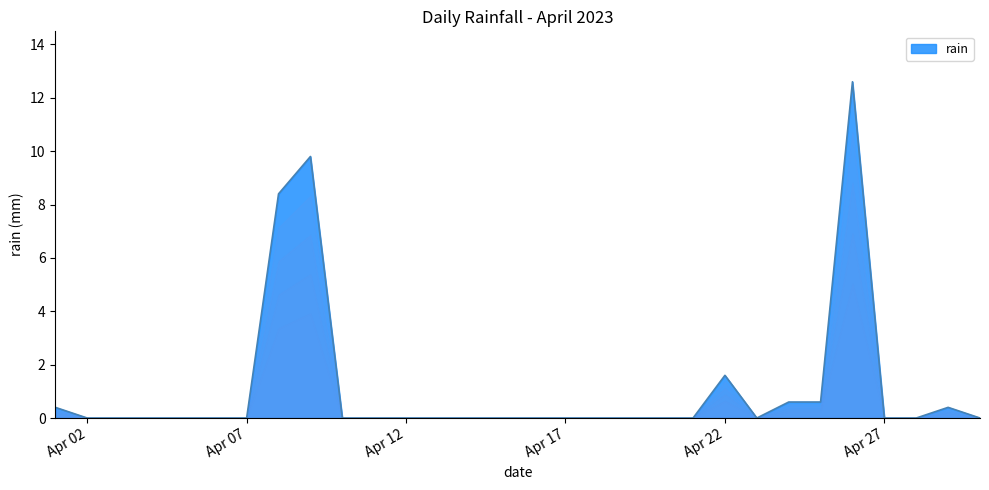

What is the difference between the maximum and minimum values?

12.6